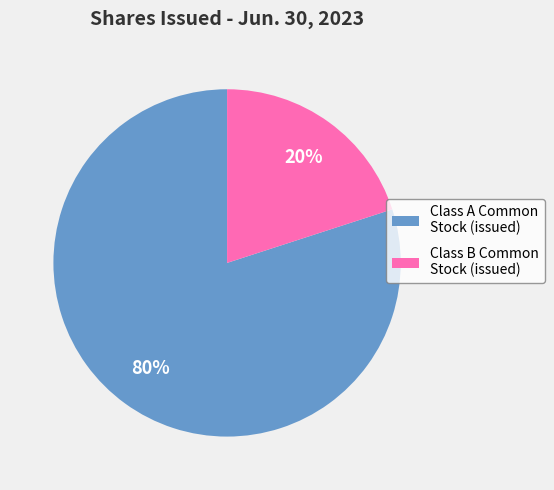

What is the ratio of the value at Class A Common Stock (issued) to the value at Class B Common Stock (issued)?

4.0